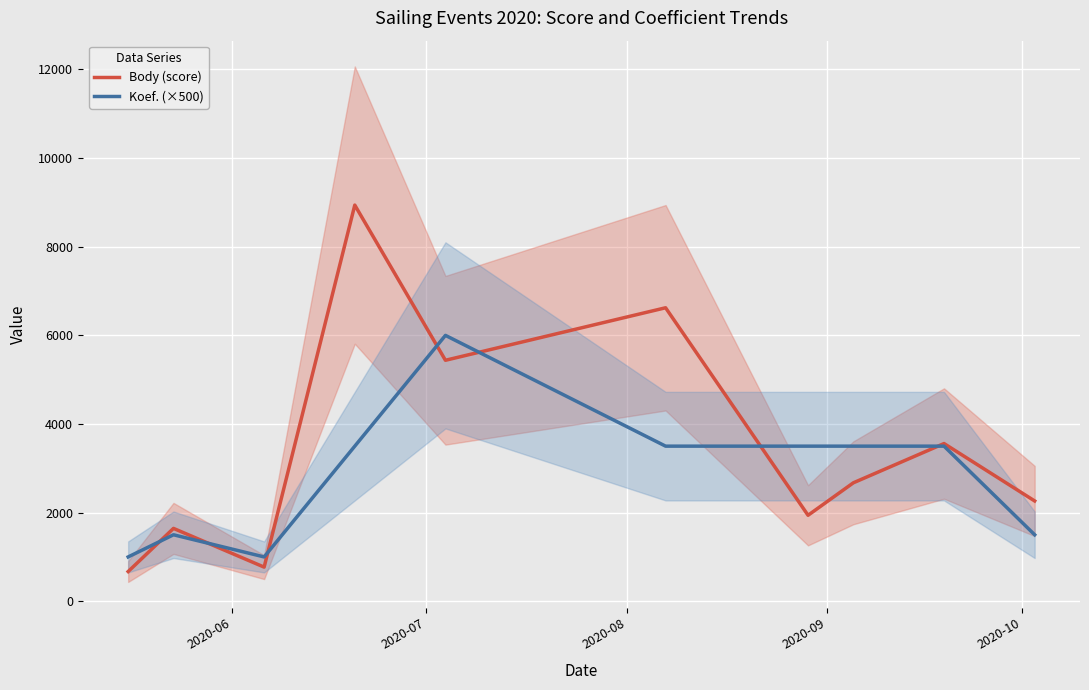

How many lines are shown in the chart?

2